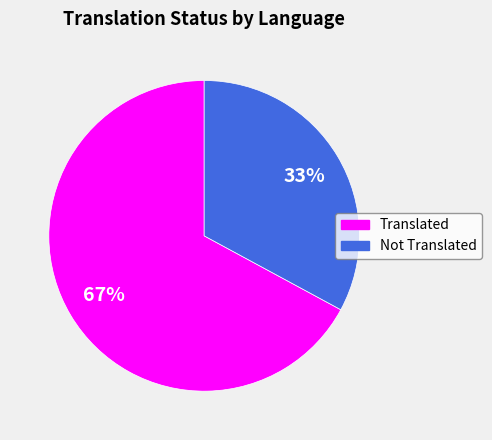

Count the number of slices in the pie.

2